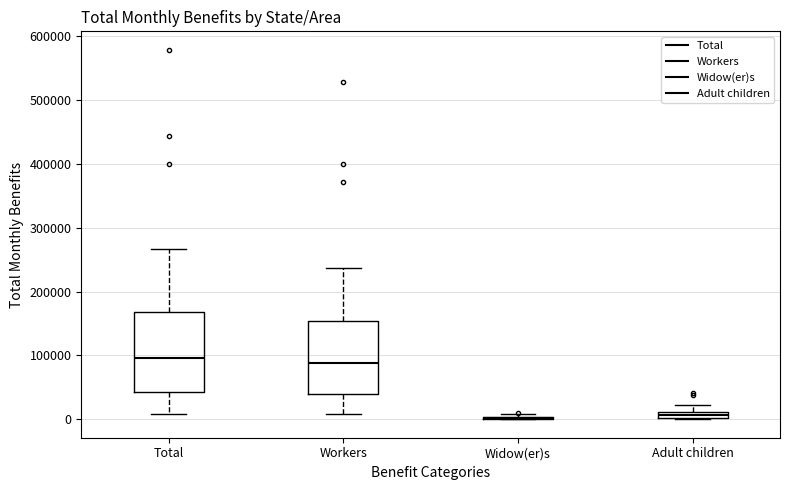

Which box is the tallest, from its lower edge to its upper edge?

Total